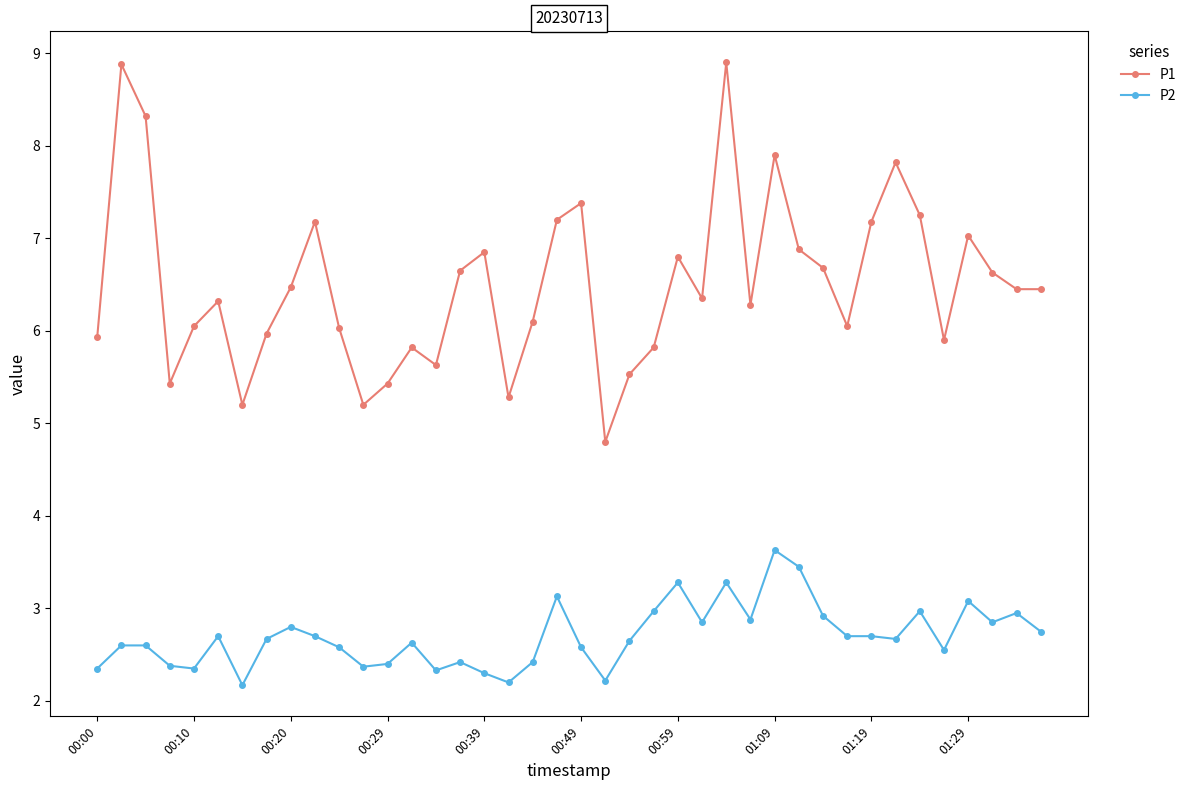

Which series has the largest total across all categories?

P1